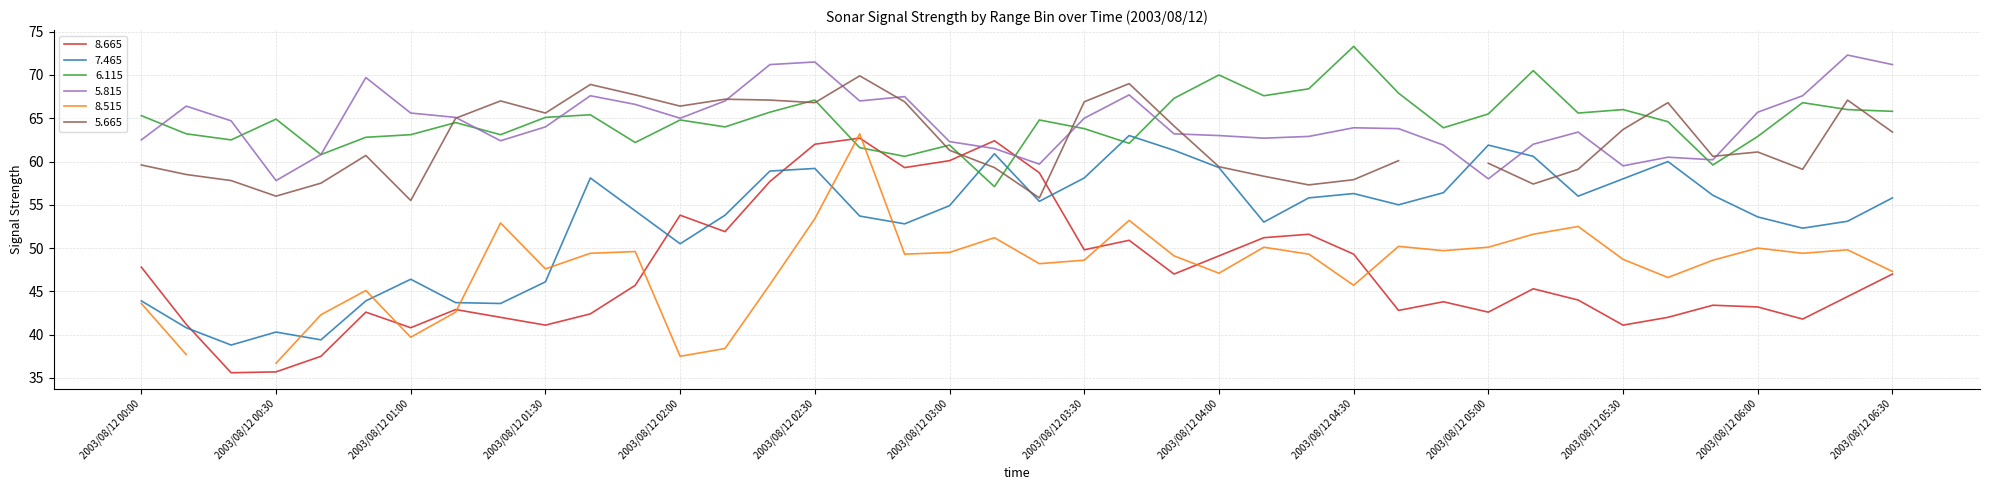

How many intersections are there between 7.465 and 6.115?

4